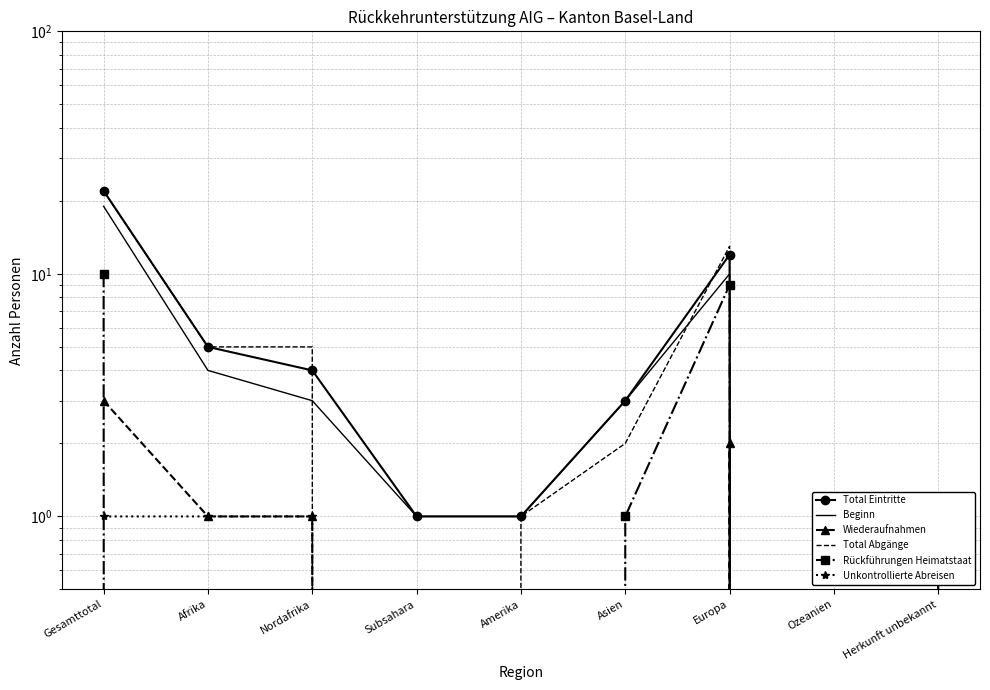

What is the total value across all series at Europa?

46